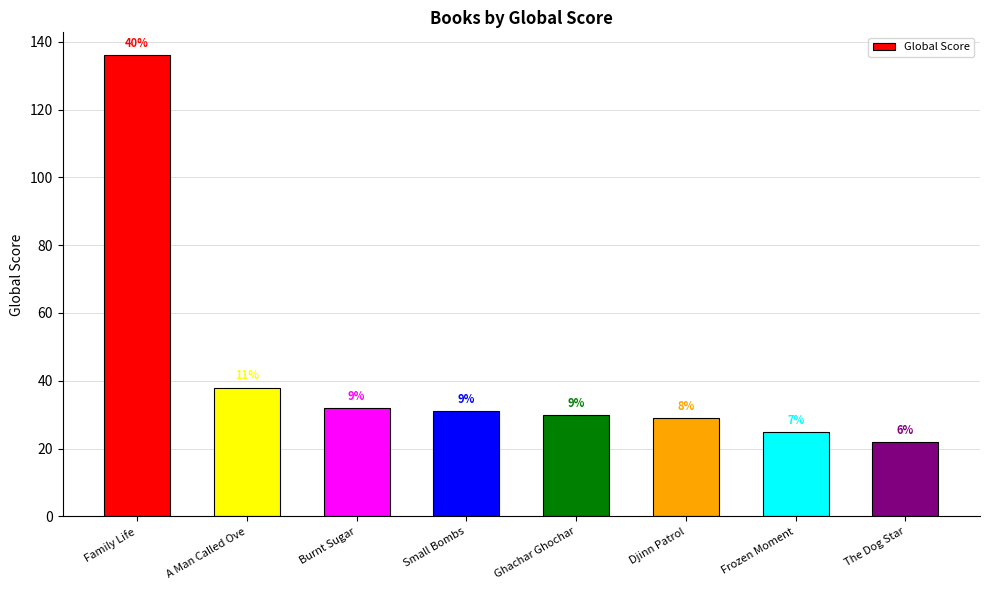

How many bars are there in total?

8